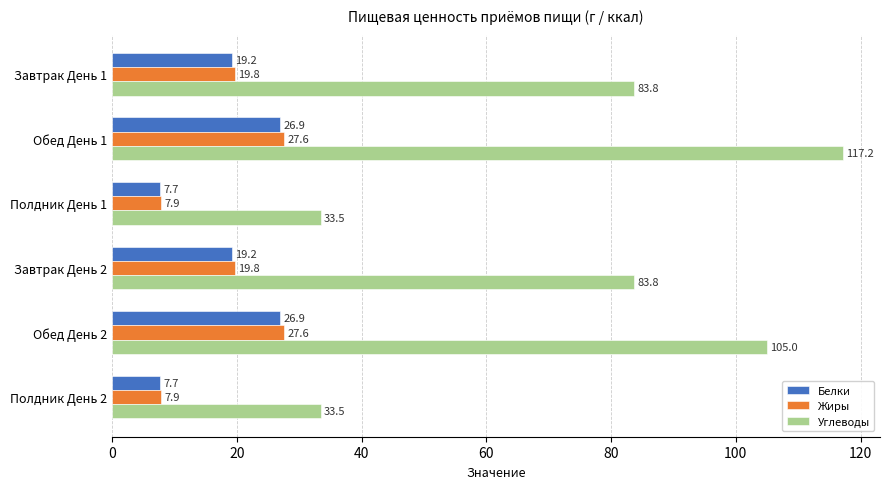

At which category is the sum across all series the highest?

Обед День 1